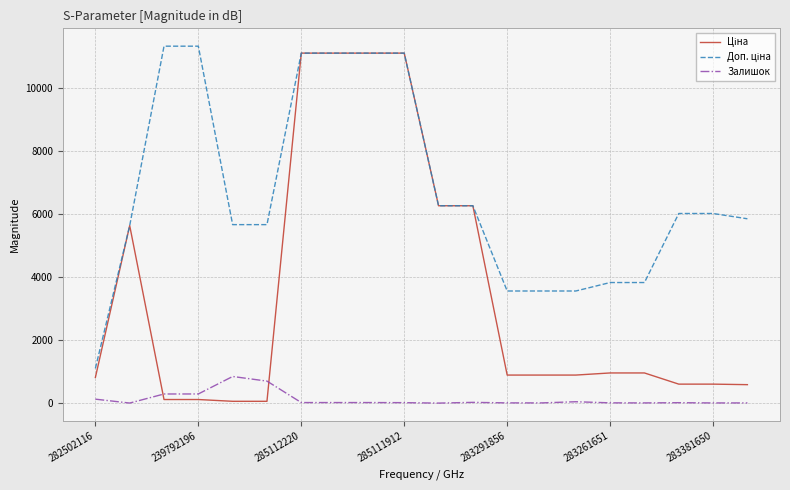

What is the greatest value displayed?

11334.0